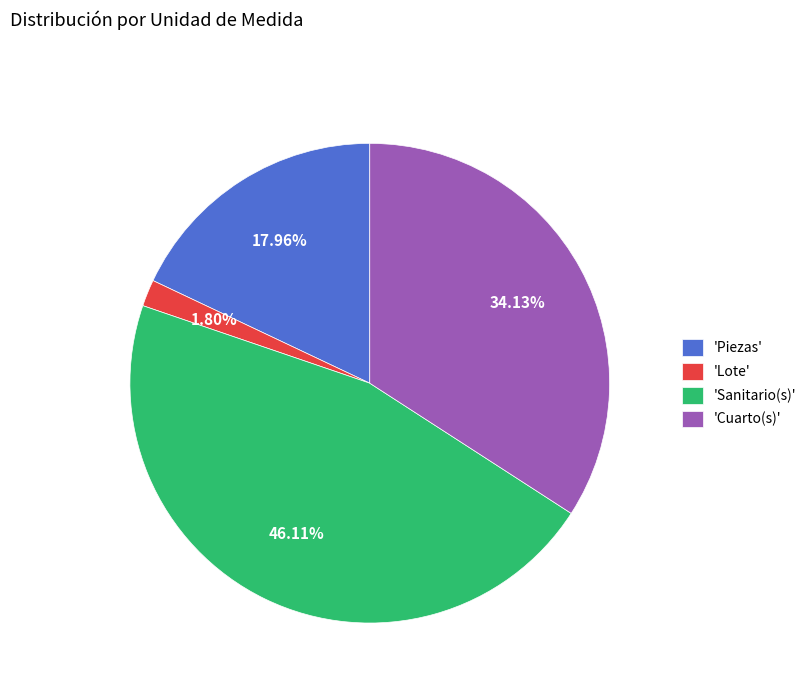

Is 'Cuarto(s)' the majority of the pie?

No